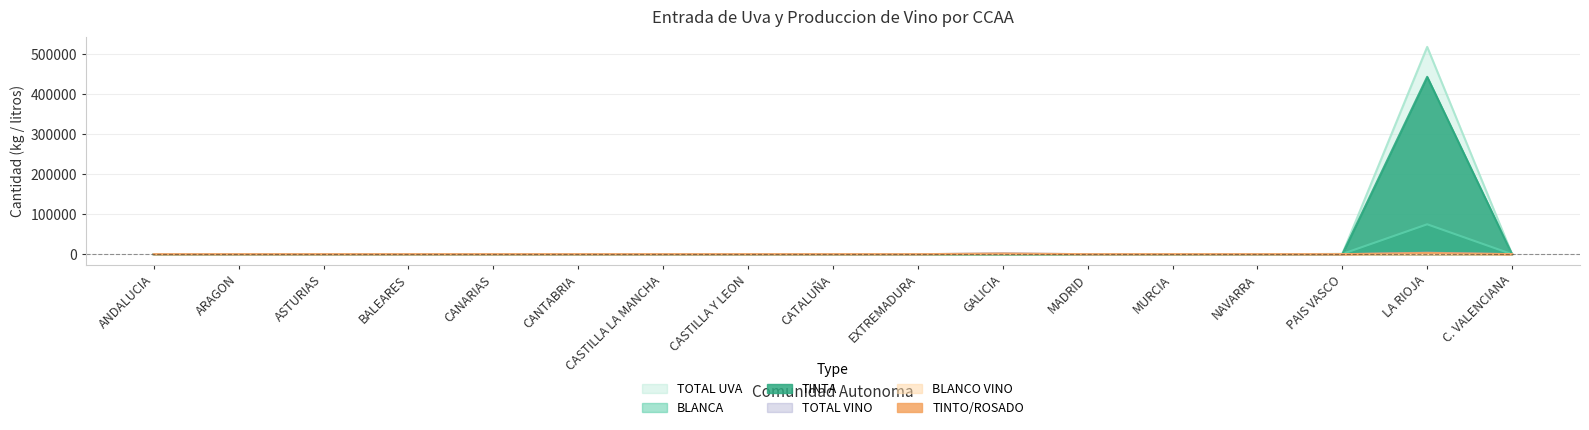

How many distinct data groups are displayed?

6